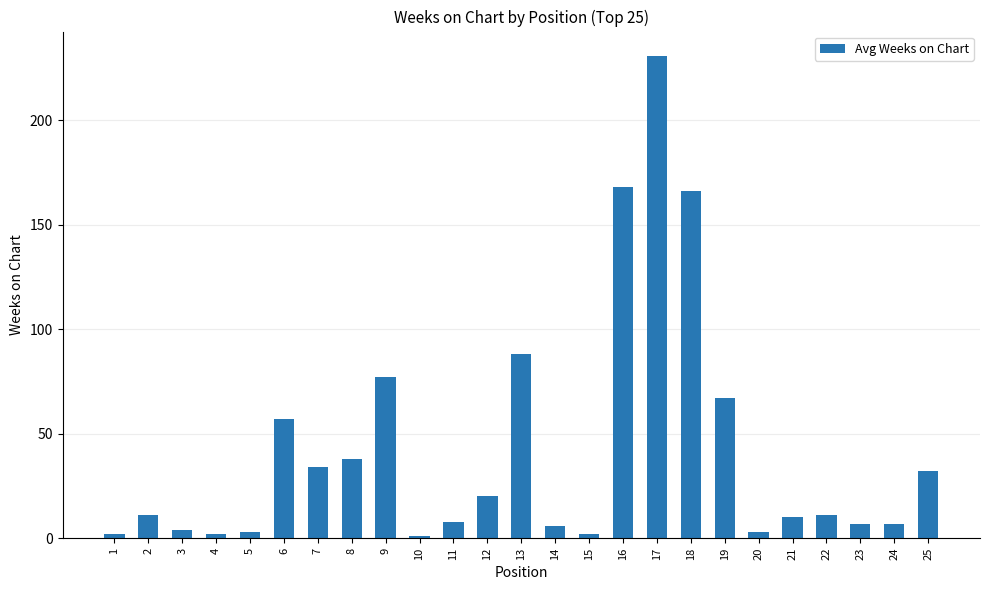

What is the difference between the maximum and minimum values?

230